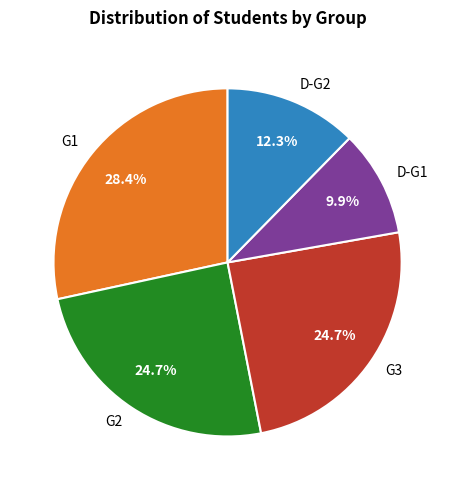

What is the smallest slice in the pie chart?

D-G1